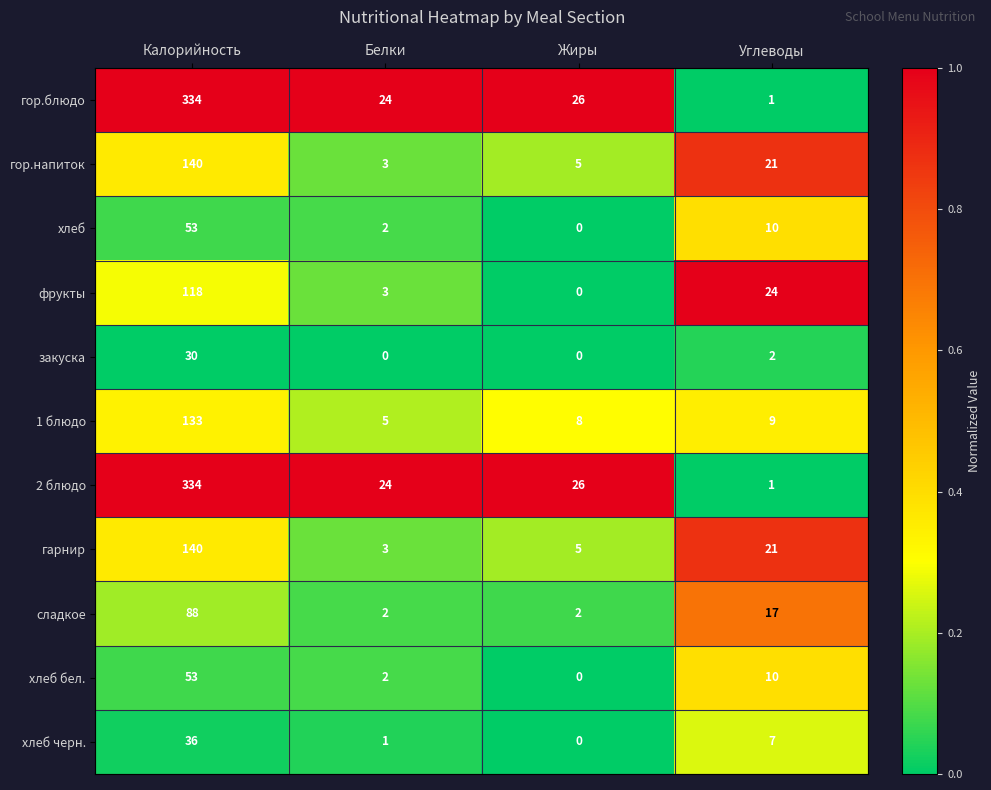

What is the total value across all series at Белки?

69